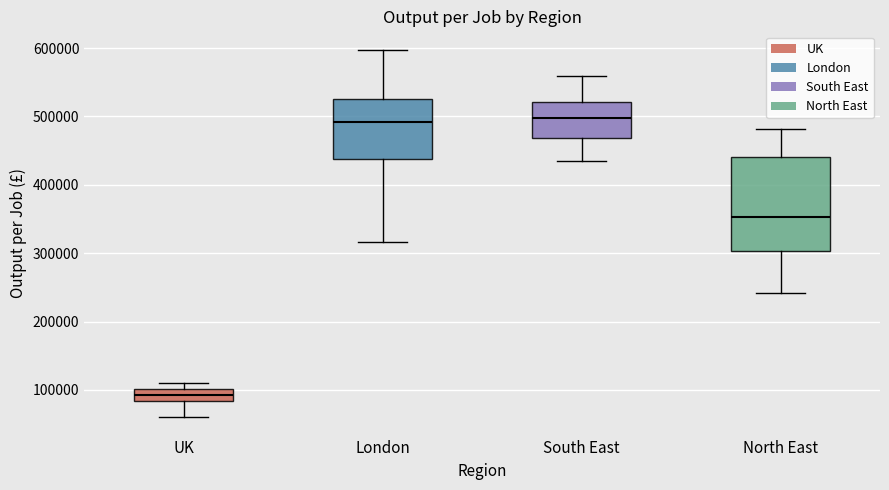

Comparing the boxes themselves (not the whiskers), which one is the tallest?

North East